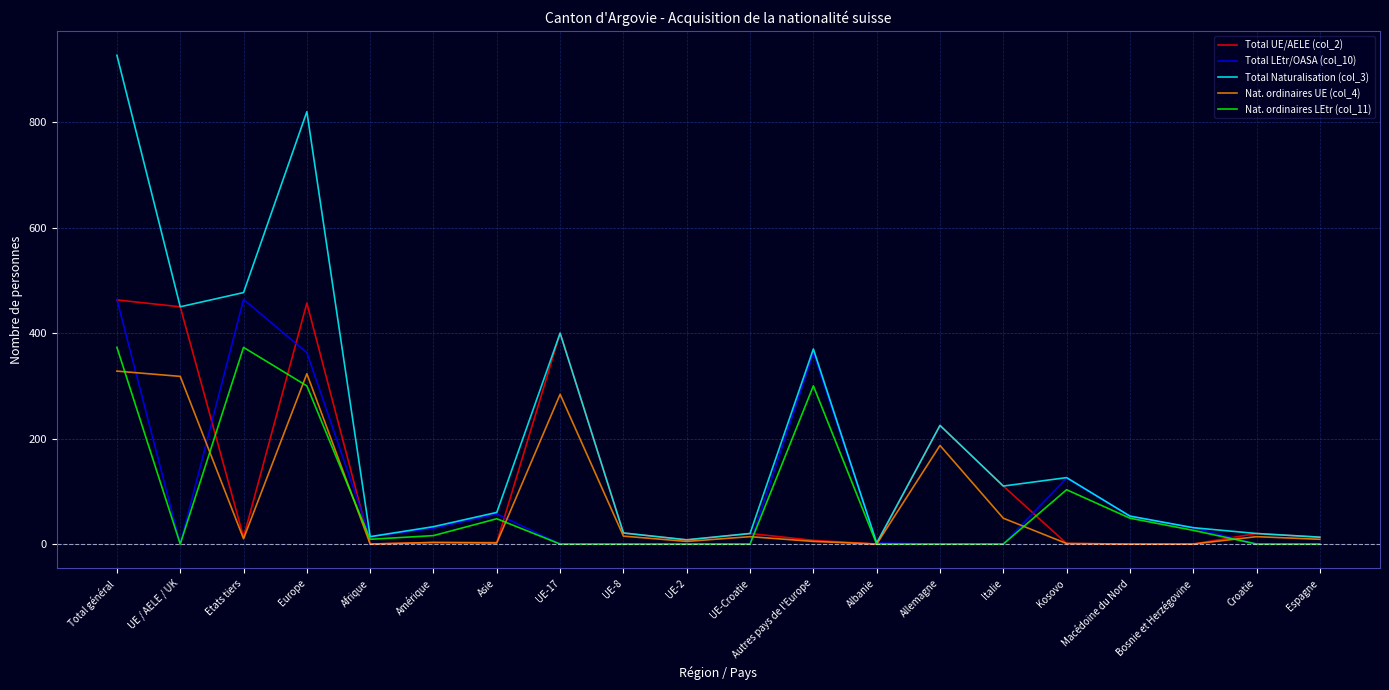

Is it true that Total Naturalisation (col_3) equals 820 at Europe?

True